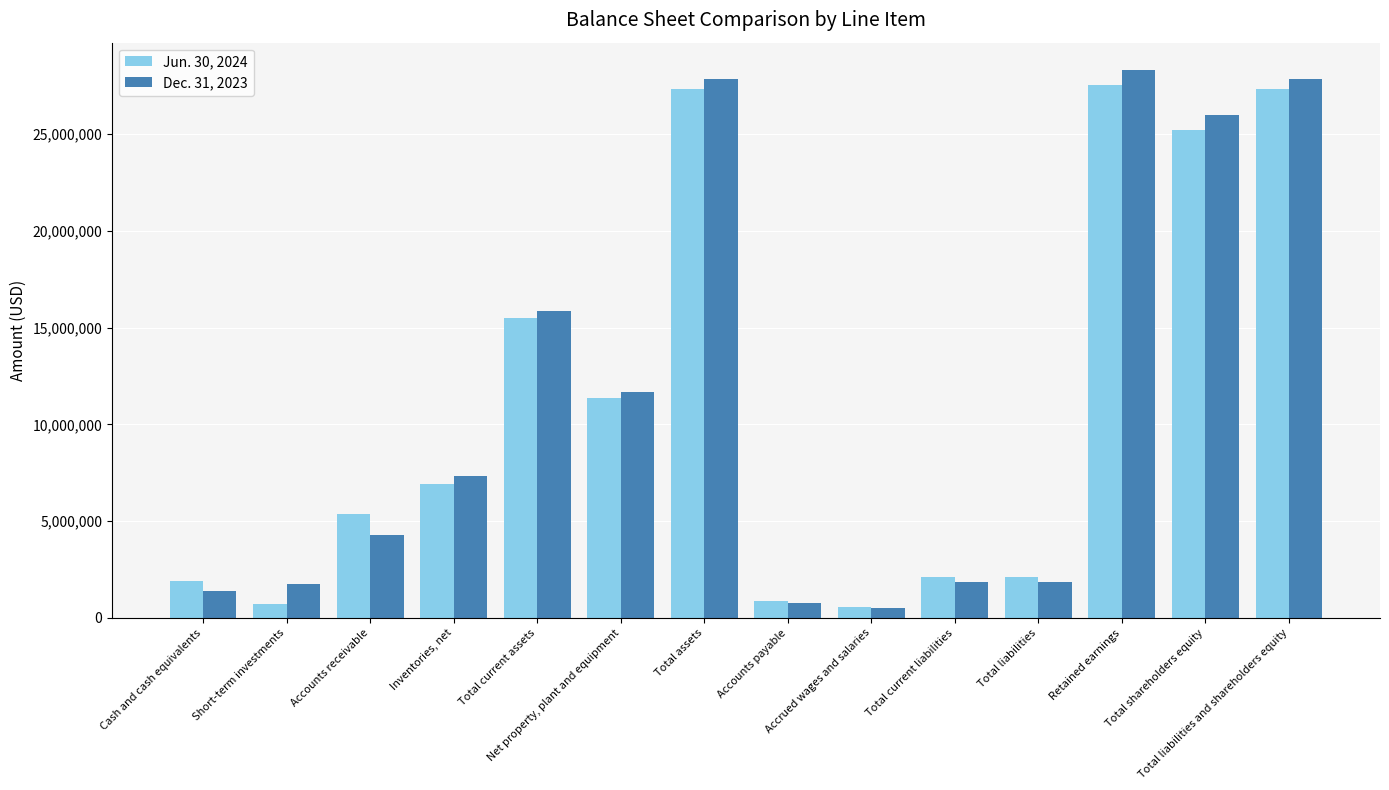

Which series changed the most between Short-term investments and Total current assets?

Jun. 30, 2024